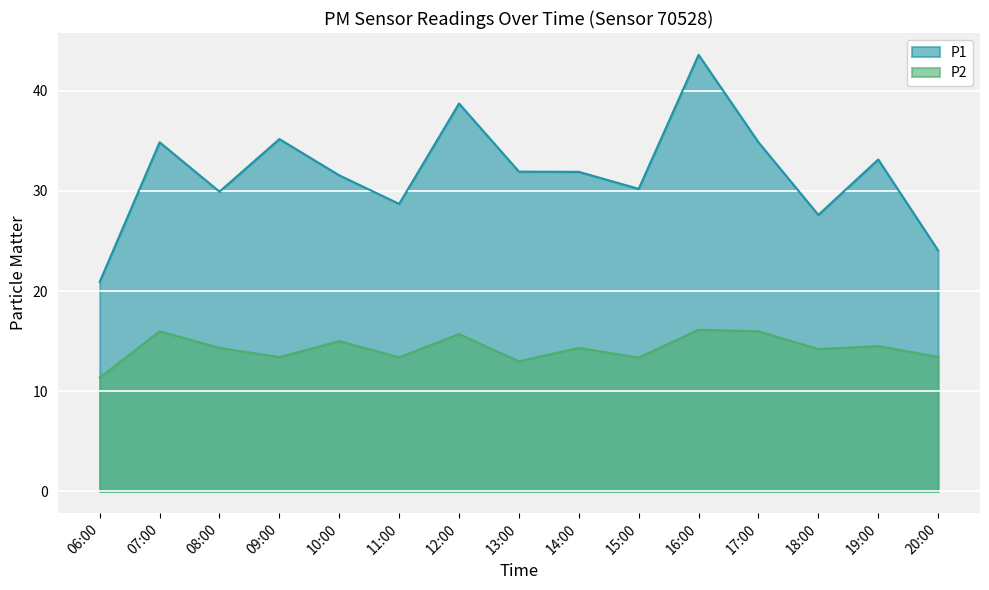

Reading left to right, extract all data points from this chart.

P1: 20.9	34.9	29.9	35.2	31.6	28.7	38.7	31.9	31.9	30.2	43.6	34.9	27.6	33.1	24.1
P2: 11.3	16.0	14.3	13.4	15.0	13.4	15.7	13.0	14.3	13.3	16.1	16.0	14.2	14.5	13.4